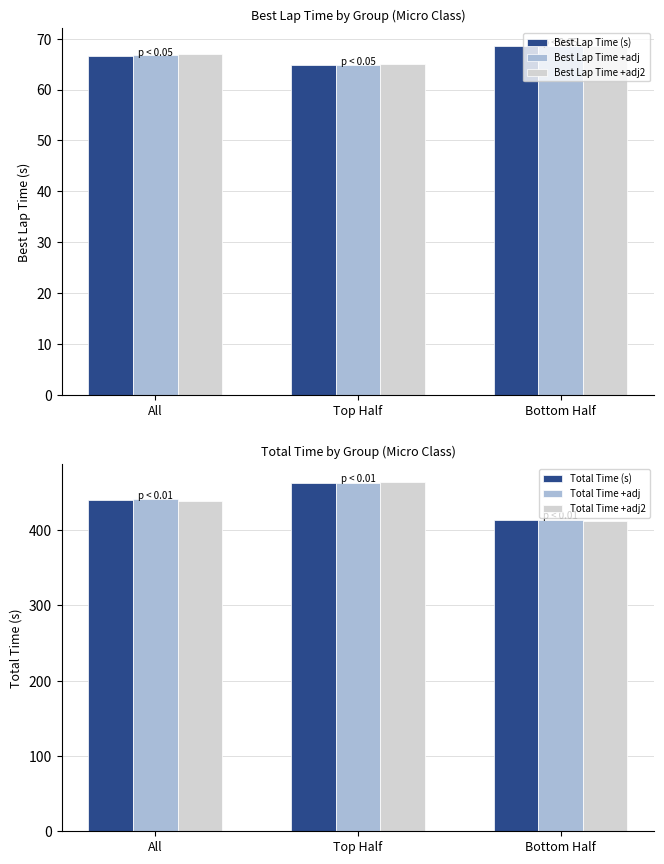

What is the maximum value for Total Time +adj2?

464.4